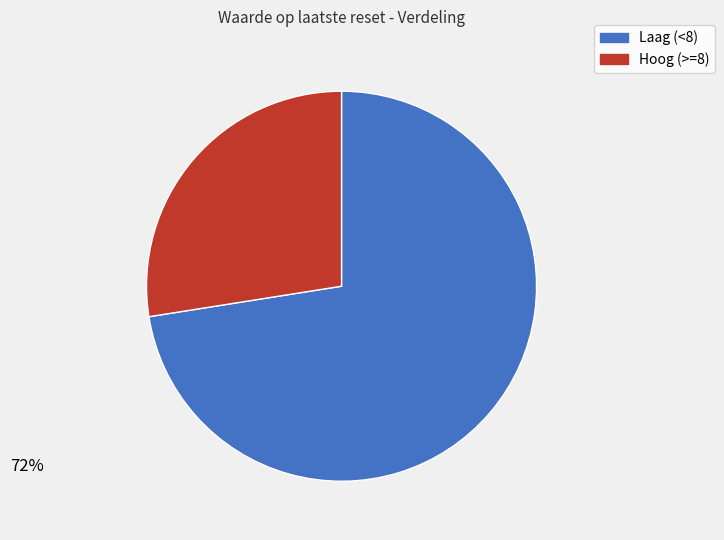

Is there any slice that represents more than half of the pie?

Yes